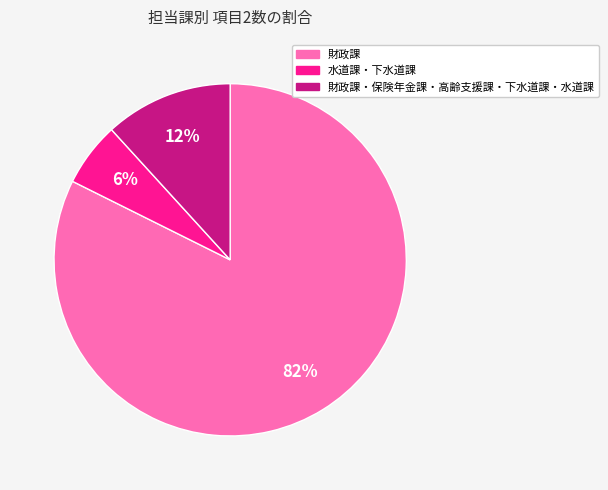

Does any single category account for the majority?

Yes